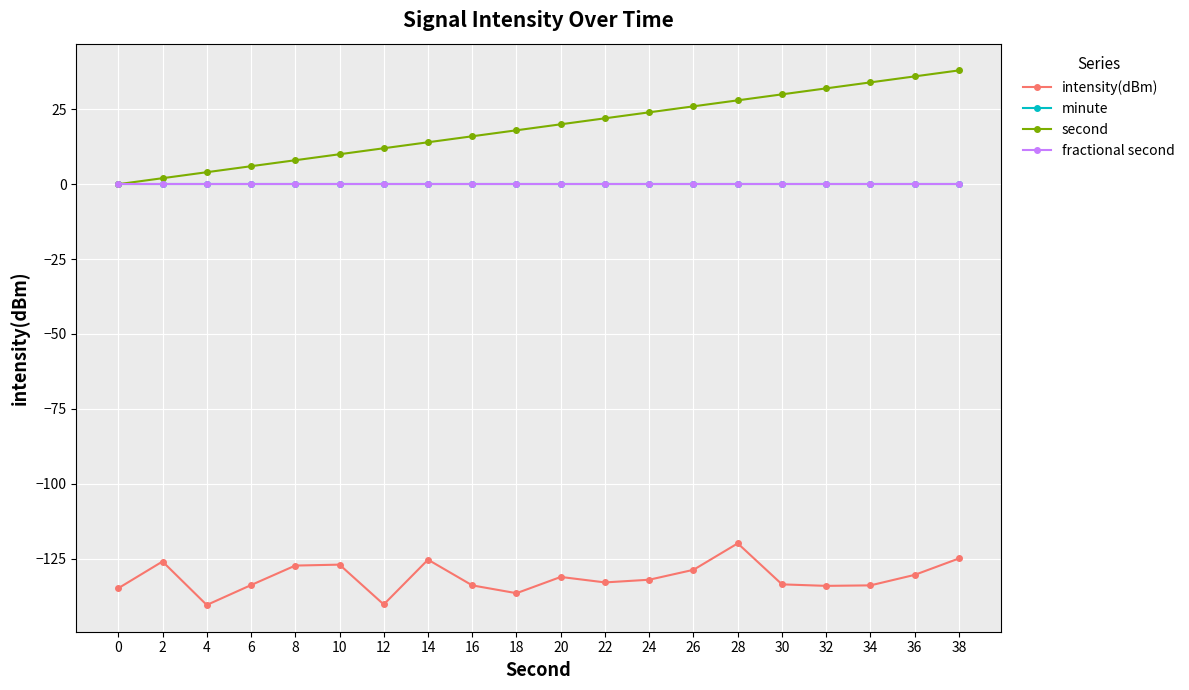

What is the sum of all intensity(dBm) values?

-2628.2